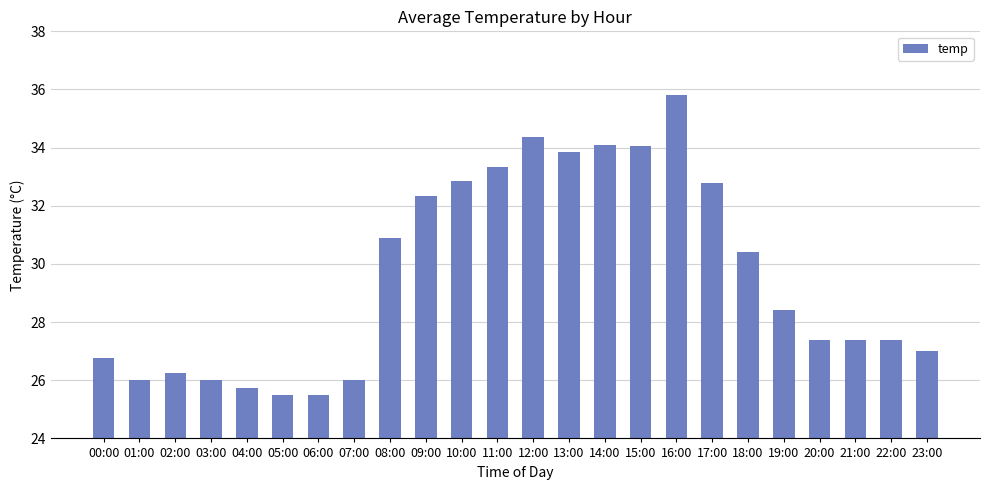

How many bars are there in total?

24